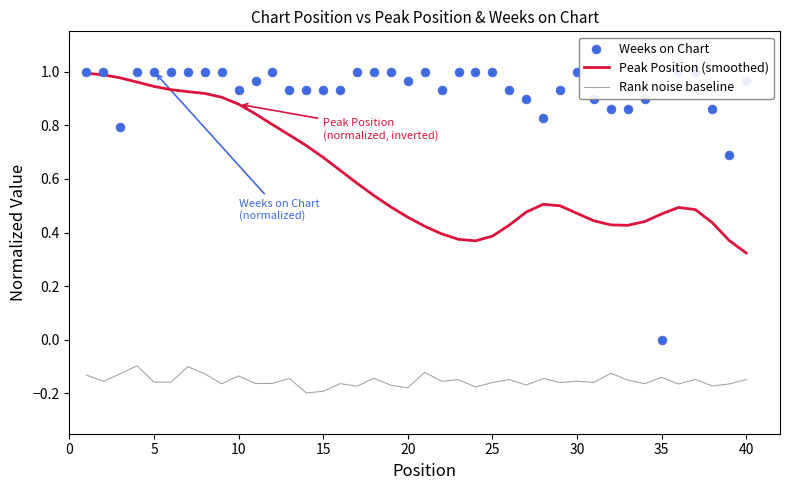

The value of Peak Position (smoothed) at 25 is 0.2. True or false?

False